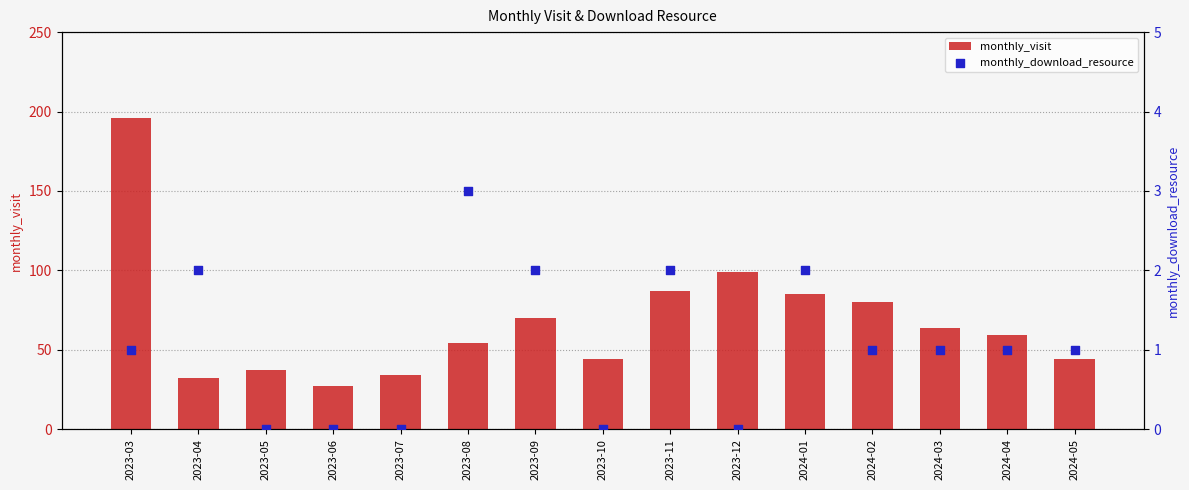

Which series has the largest total across all categories?

monthly_visit